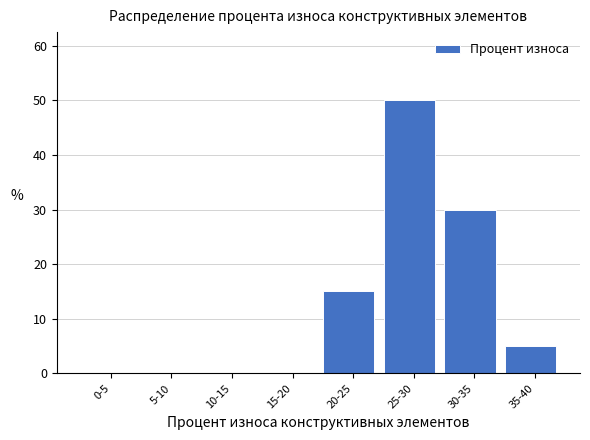

Reading right to left, transcribe all the data shown in this chart.

35-40=5	30-35=30	25-30=50	20-25=15	15-20=0	10-15=0	5-10=0	0-5=0